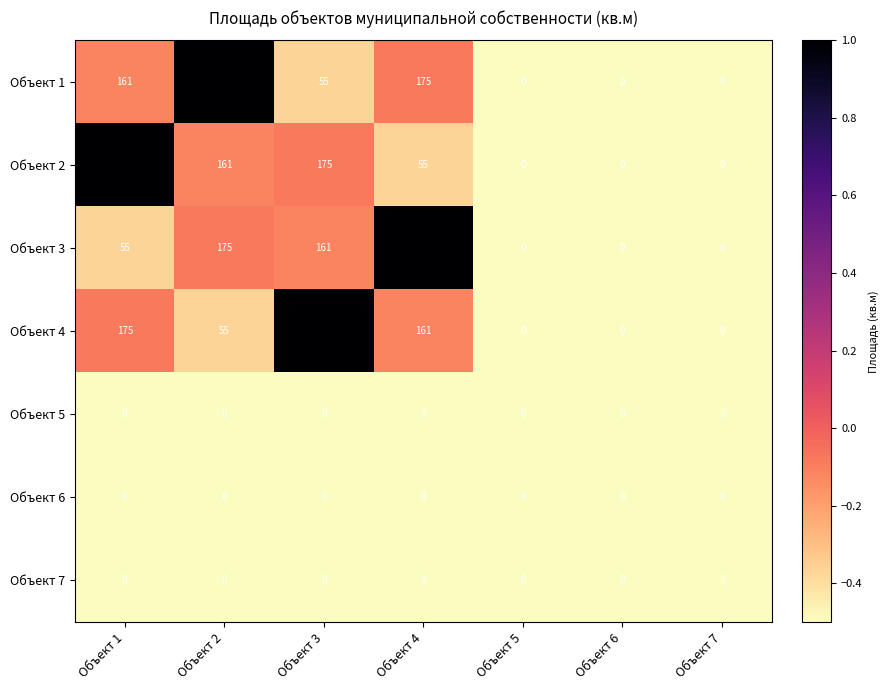

What is the maximum value shown in the chart?

835